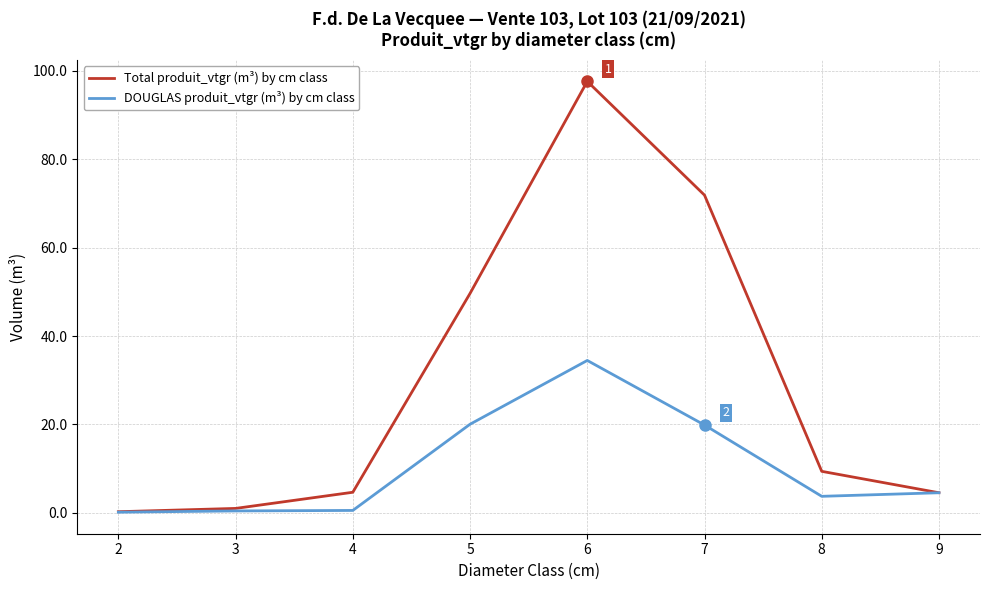

Which series has the largest total across all categories?

Total produit_vtgr (m³) by cm class